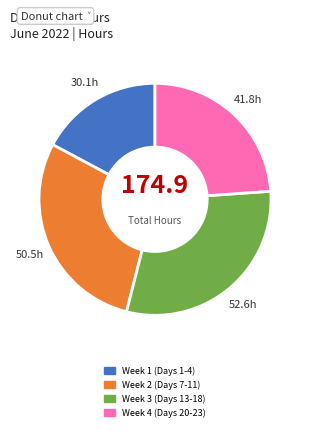

Does any single category account for the majority?

No